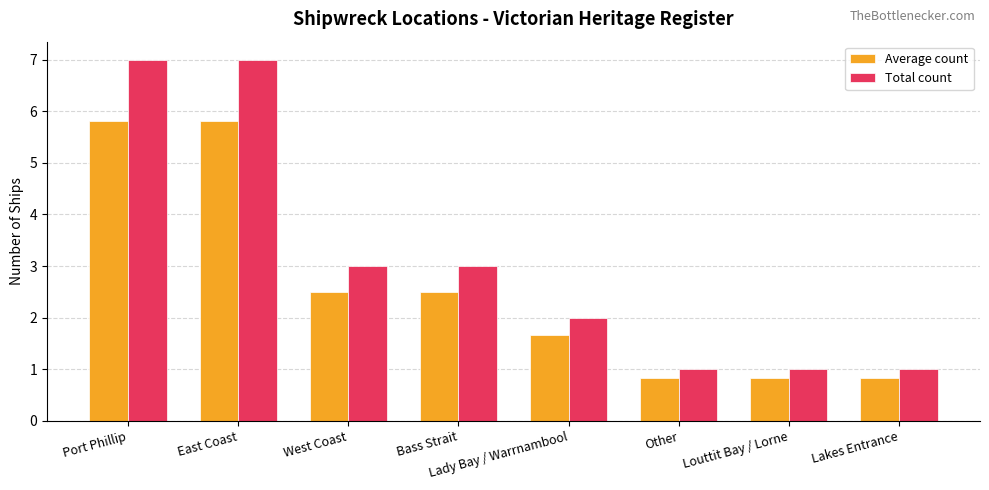

Count the Average count values in the range 0 to 5.

6